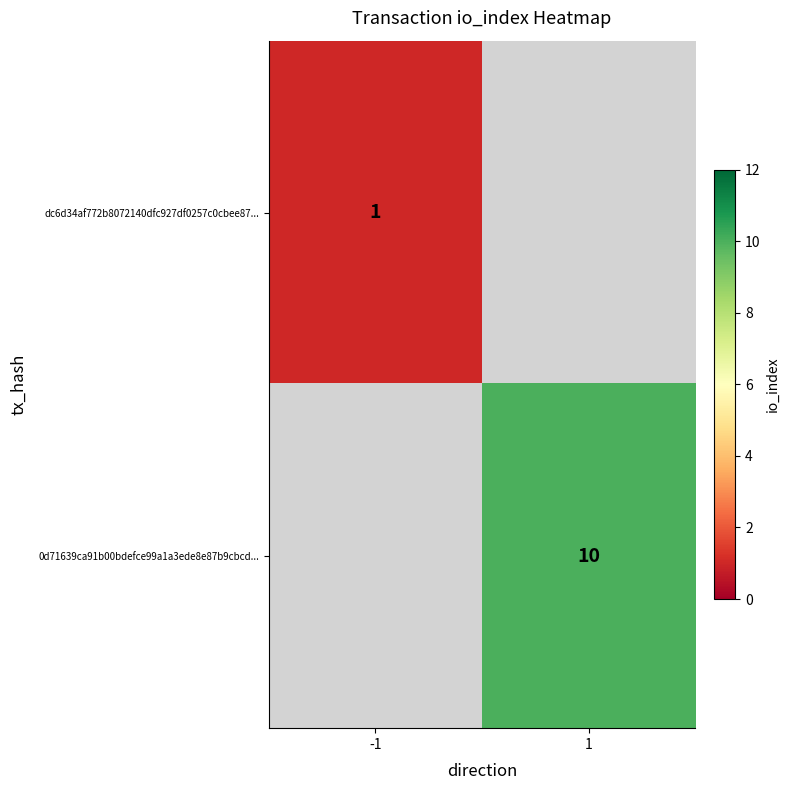

Is the value of dc6d34af772b8072140dfc927df0257c0cbee87... at -1 greater than the value of 0d71639ca91b00bdefce99a1a3ede8e87b9cbcd... at 1?

No